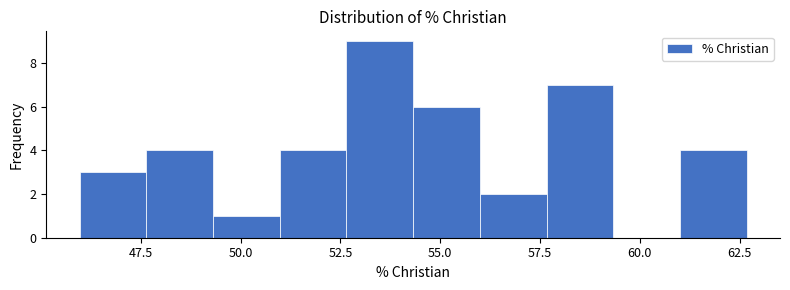

Read against the x-axis, roughly where is the centre of the tallest bar?

53.5